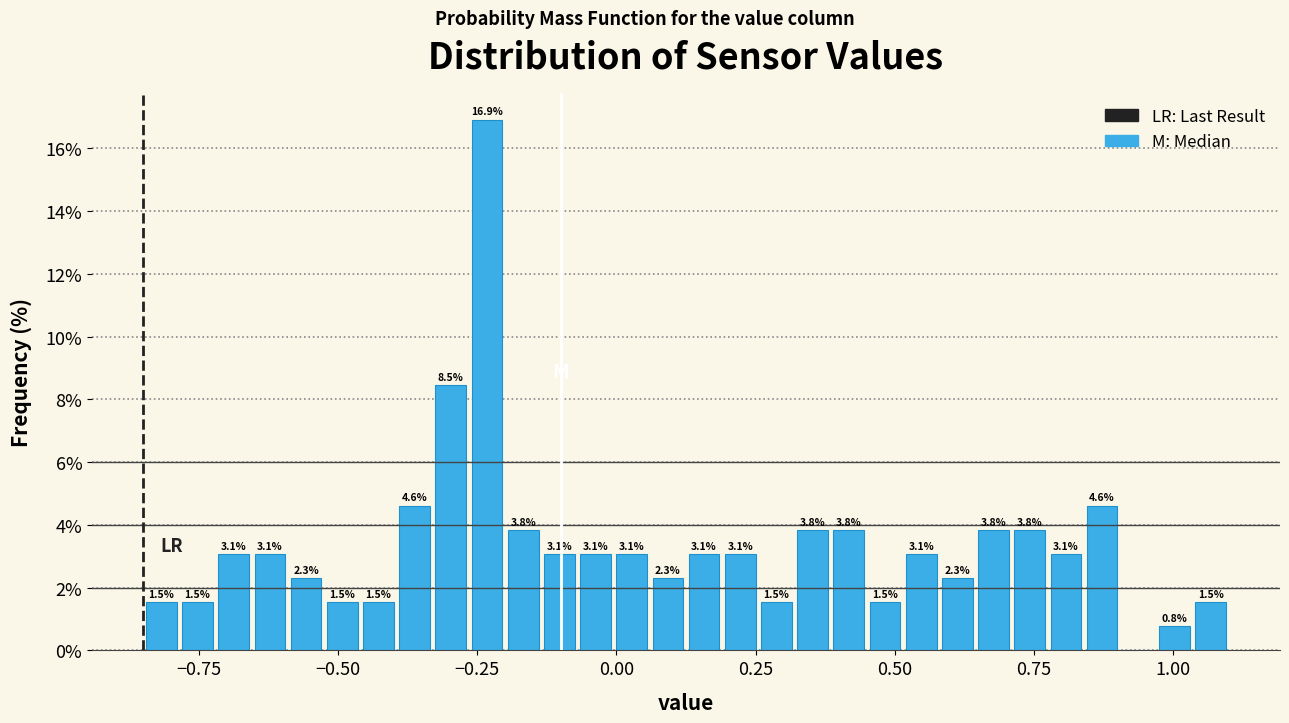

Around what value on the x-axis is the tallest bar? Give the approximate position of its centre, as read against the axis.

-0.25